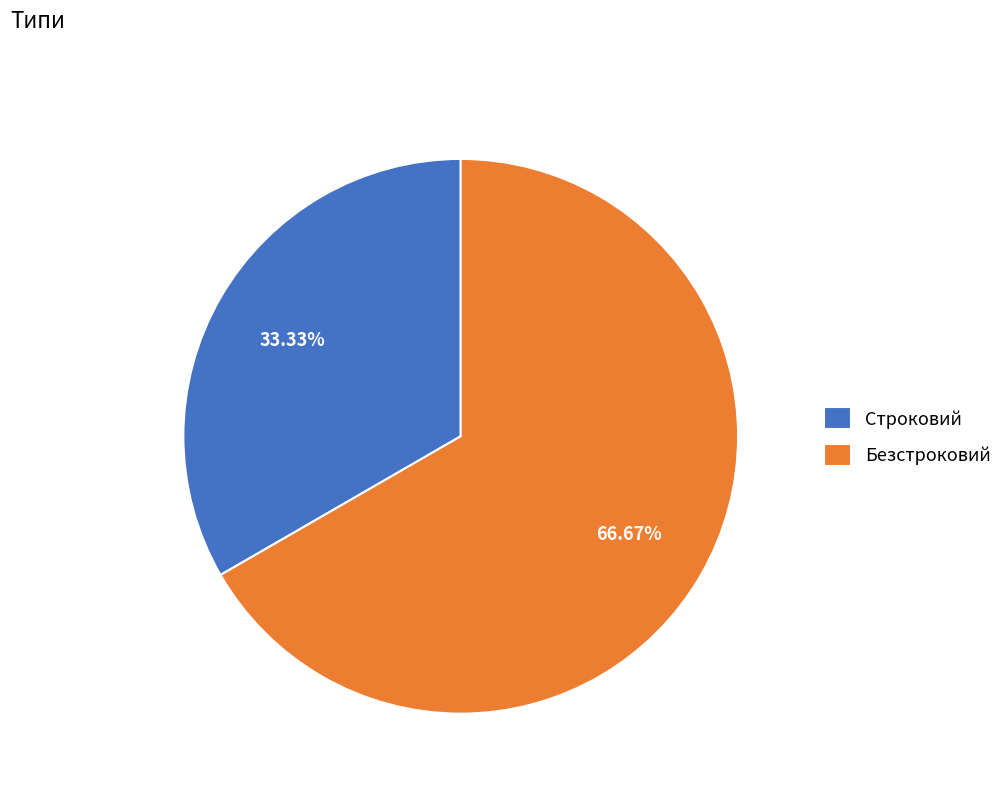

Is there a majority slice in this chart?

Yes